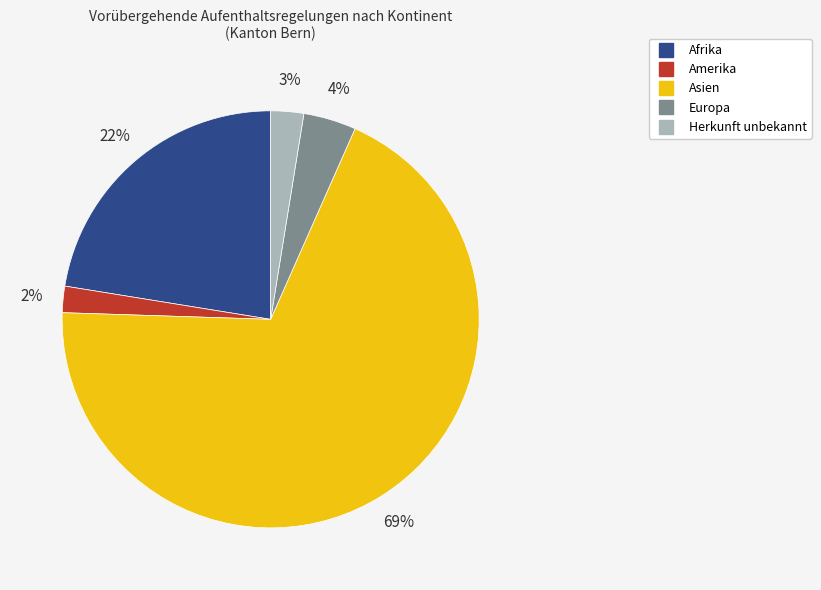

Between Amerika and Herkunft unbekannt, which is larger?

Herkunft unbekannt